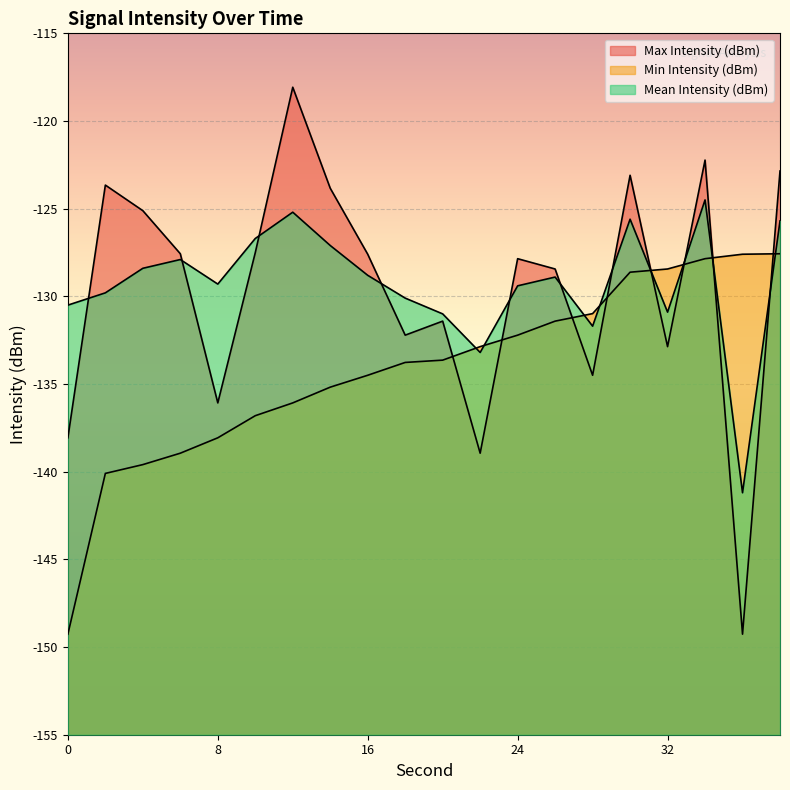

Which category has the highest value in the Max Intensity (dBm) series?

12